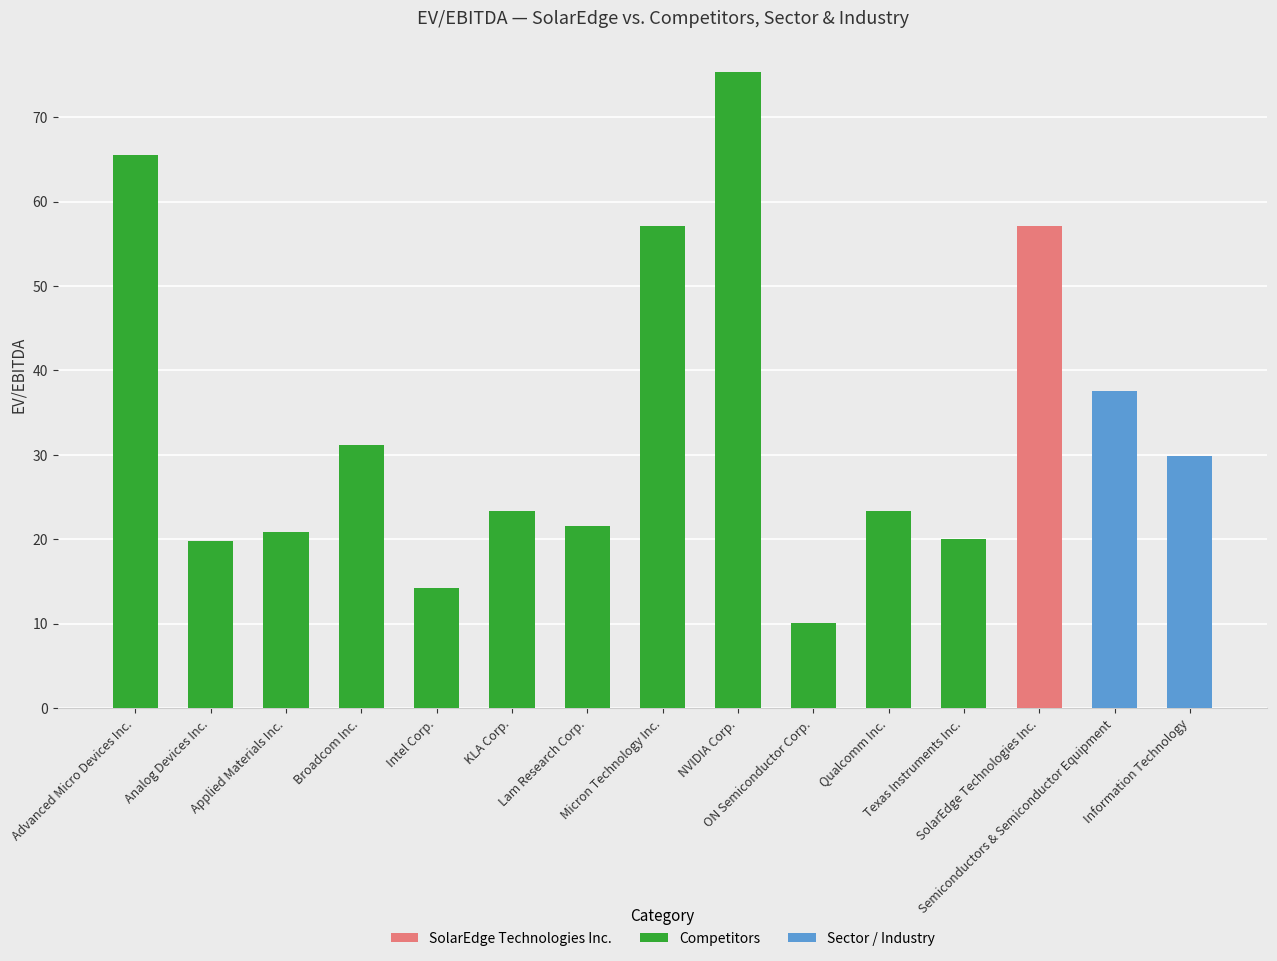

What is the difference between the maximum and minimum values?

65.3